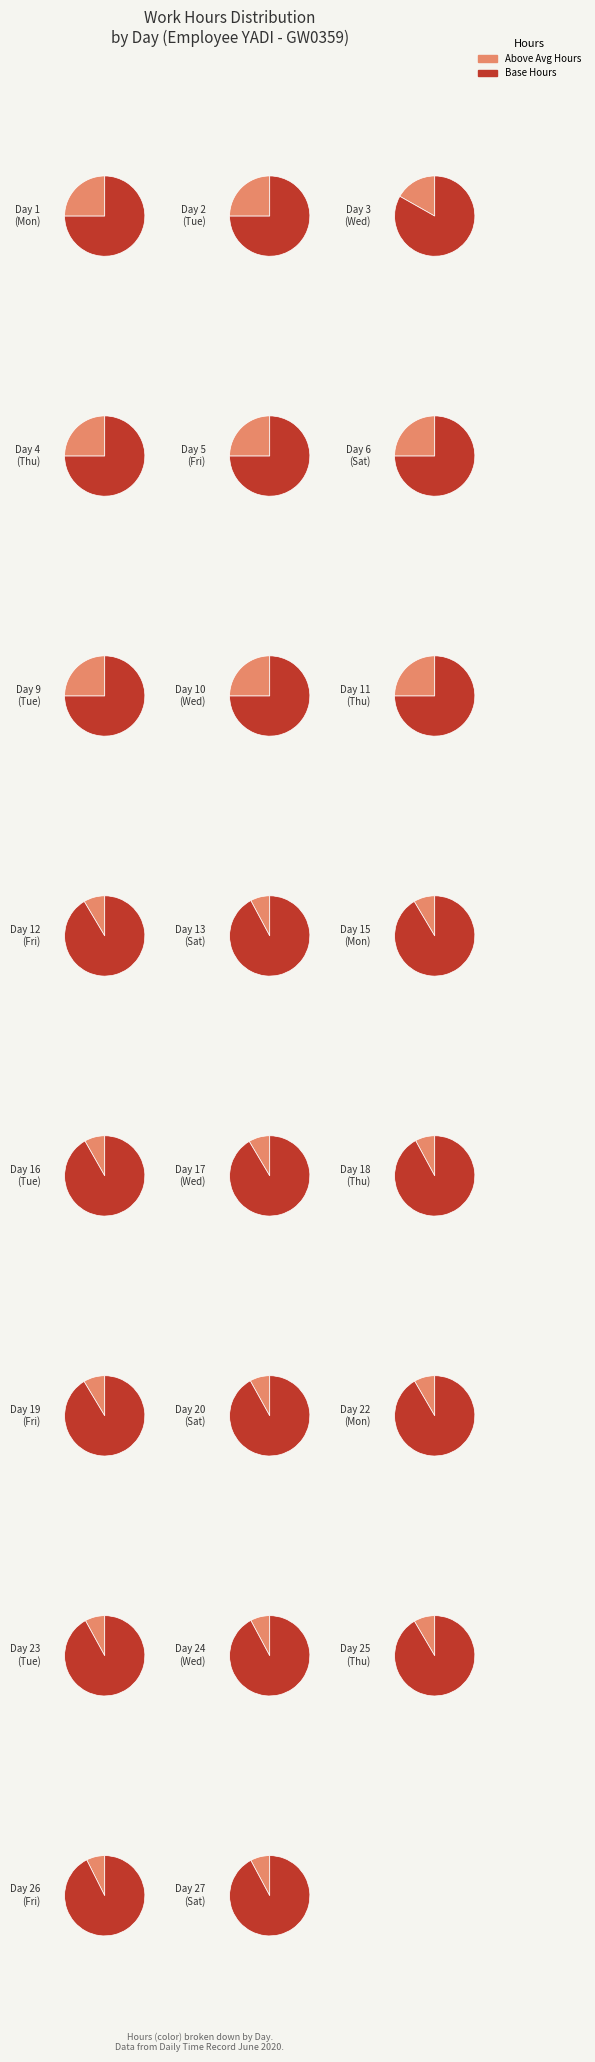

To the nearest percent, what portion does 1 represent?

4%